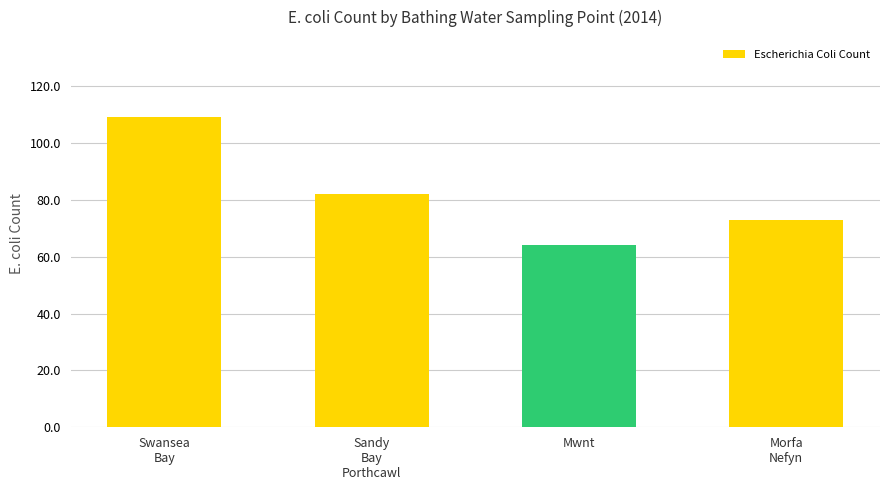

What is the difference between the maximum and minimum values?

45